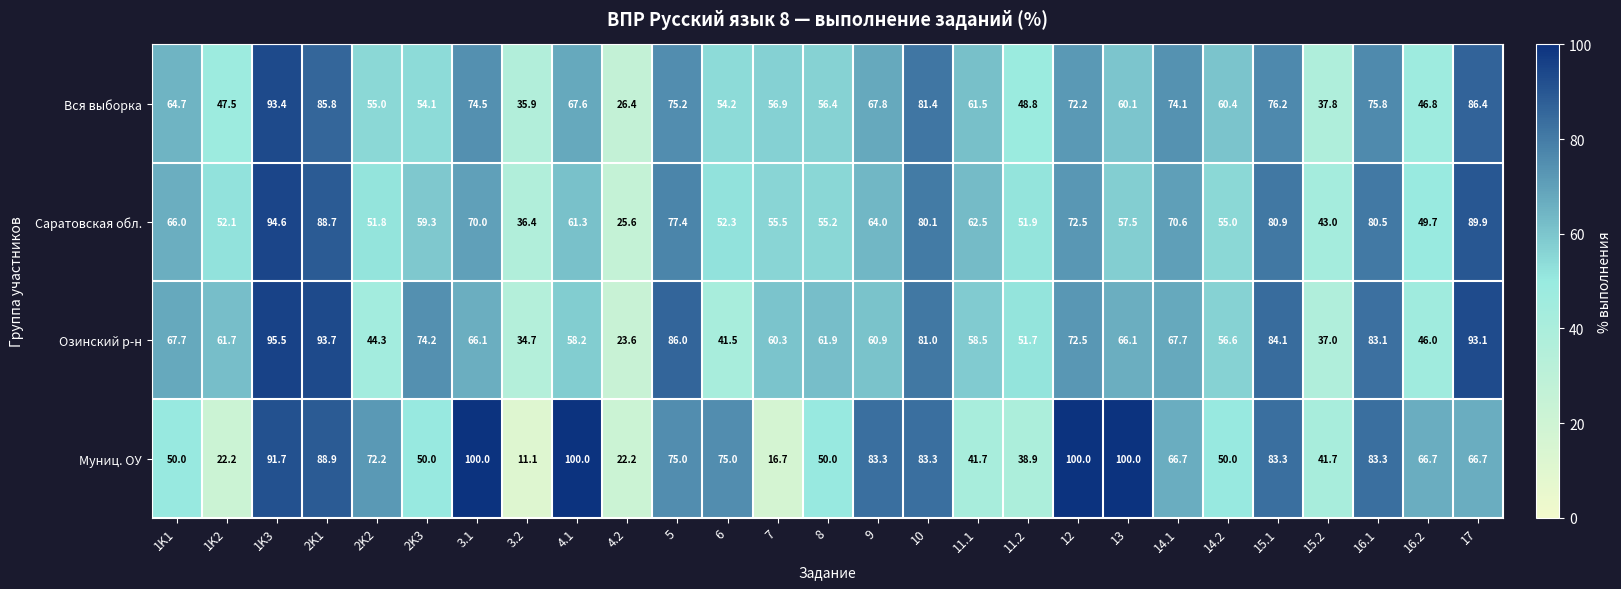

At which label does Саратовская обл. first exceed 61?

1K1